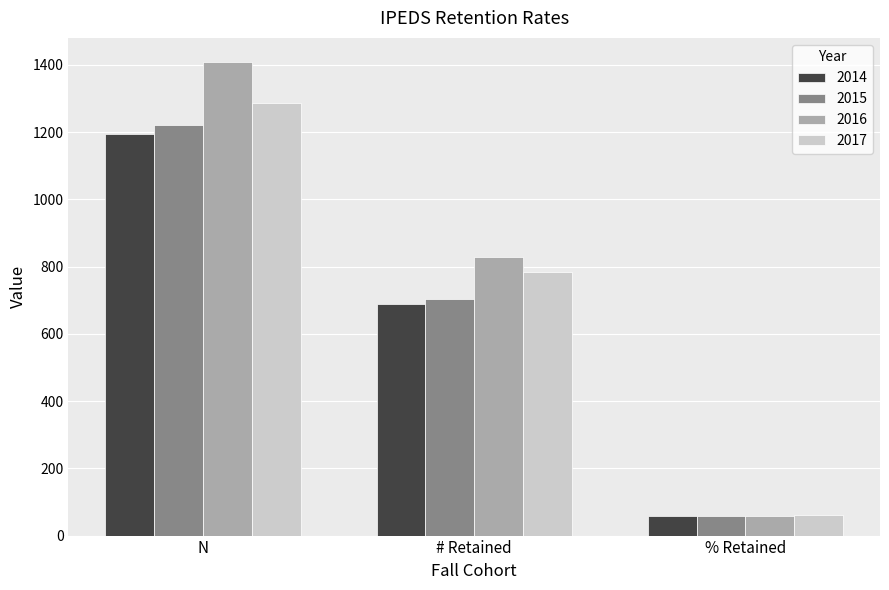

Is it true that 2015 equals 1222 at N?

True